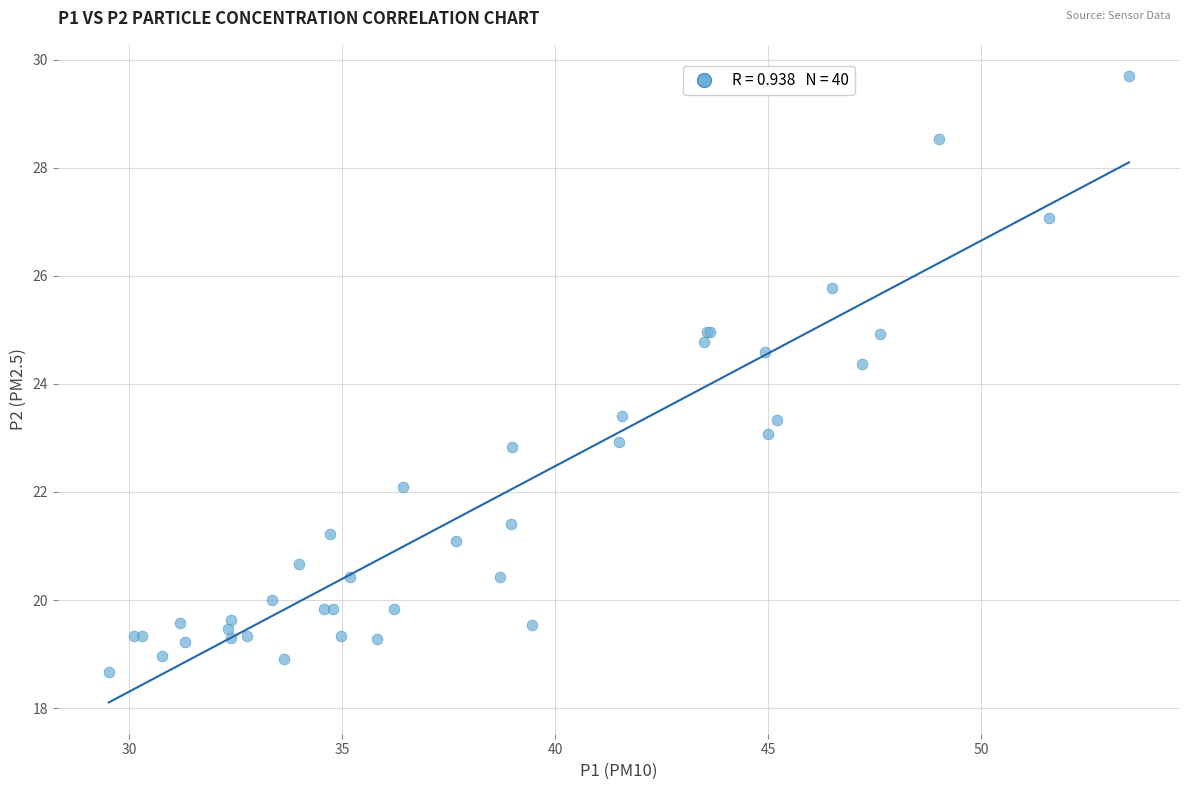

What Y value in the scatter plot is closest to 24?

24.4